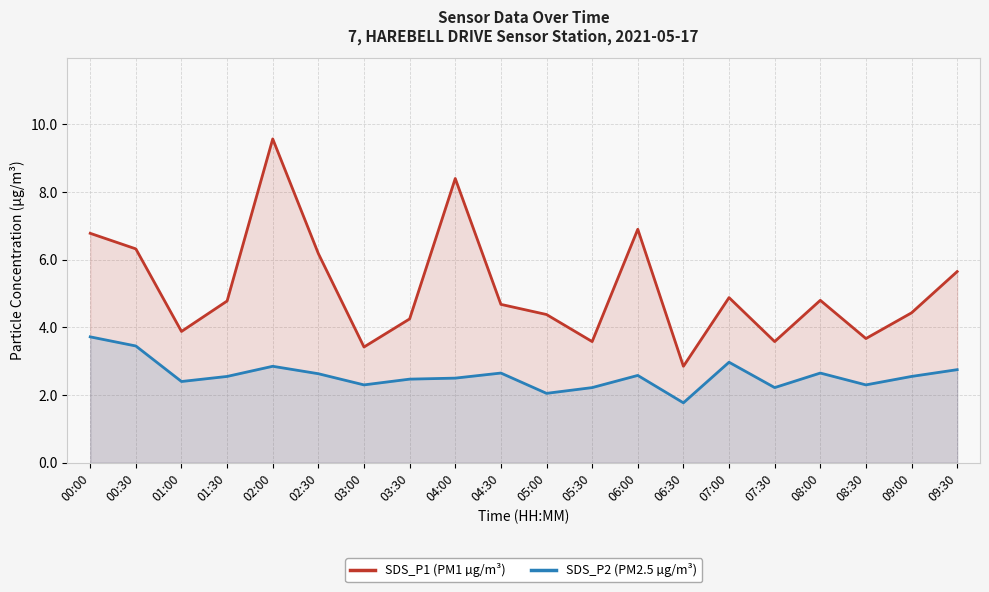

Reading left to right, what are all the values shown in this chart?

SDS_P1 (PM1 µg/m³): 6.8	6.3	3.9	4.8	9.6	6.2	3.4	4.2	8.4	4.7	4.4	3.6	6.9	2.9	4.9	3.6	4.8	3.7	4.4	5.7
SDS_P2 (PM2.5 µg/m³): 3.7	3.5	2.4	2.5	2.9	2.6	2.3	2.5	2.5	2.6	2.0	2.2	2.6	1.8	3.0	2.2	2.6	2.3	2.5	2.8